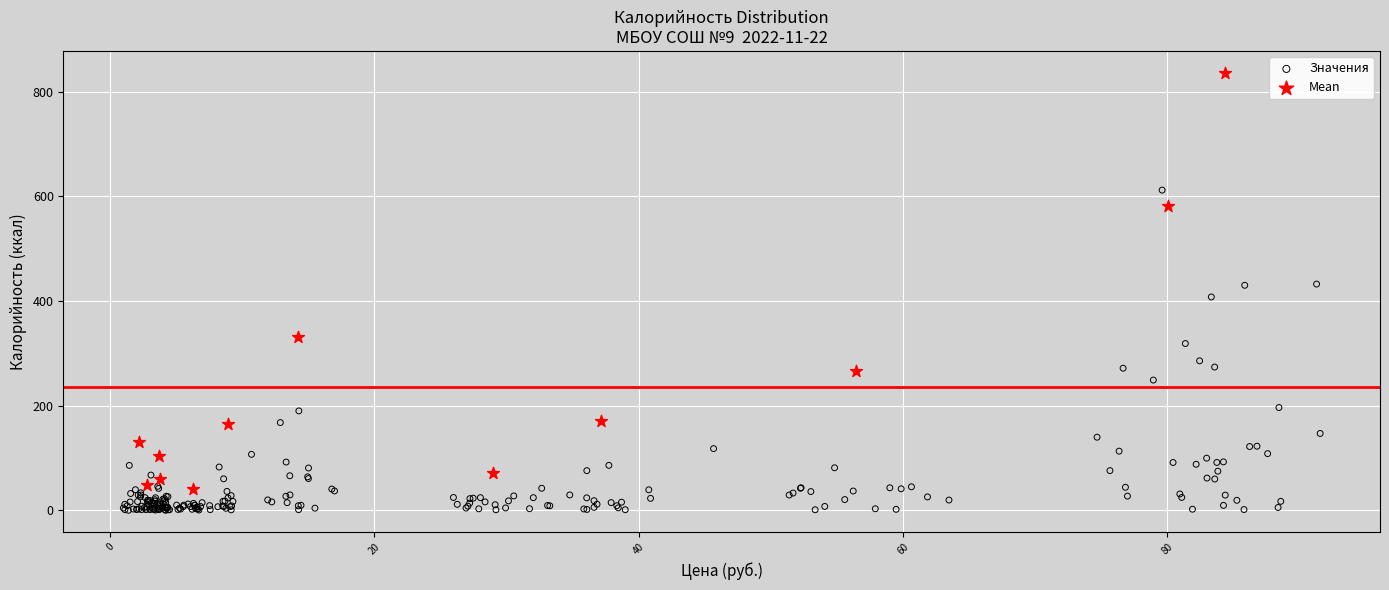

Which series reaches the minimum Y coordinate?

Значения